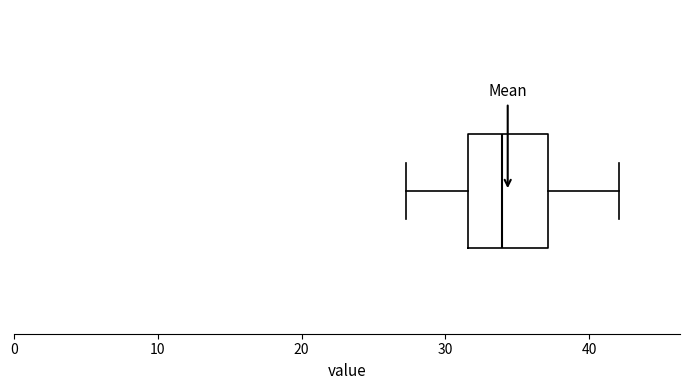

Where is the right edge of the box on the x-axis? The values are not printed on the chart, so give them approximately, as read against the axis.

37